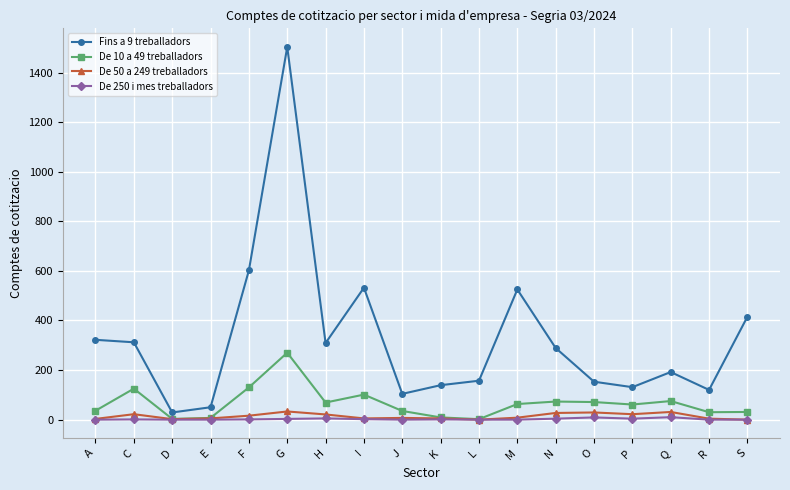

What is the sum of all De 250 i mes treballadors values?

40